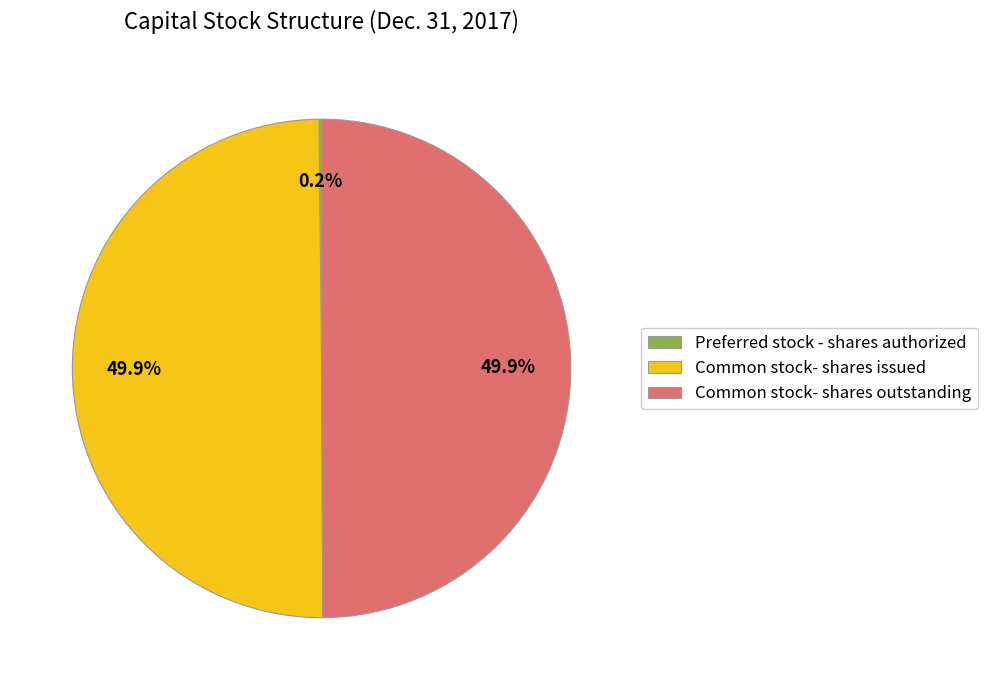

What is the change in value from Preferred stock - shares authorized to Common stock- shares issued?

+2954181540